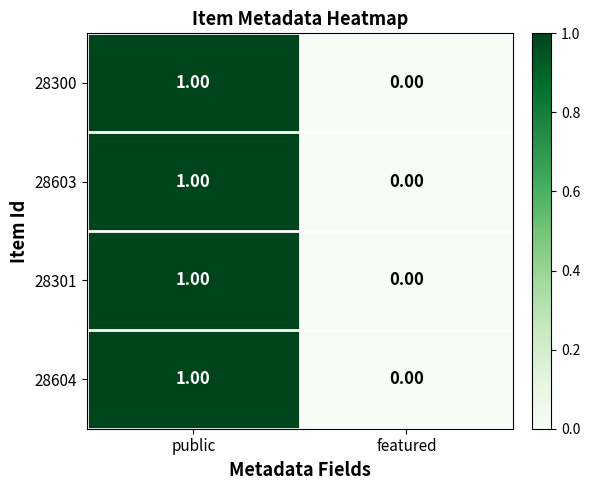

At which category is the sum across all series the highest?

public